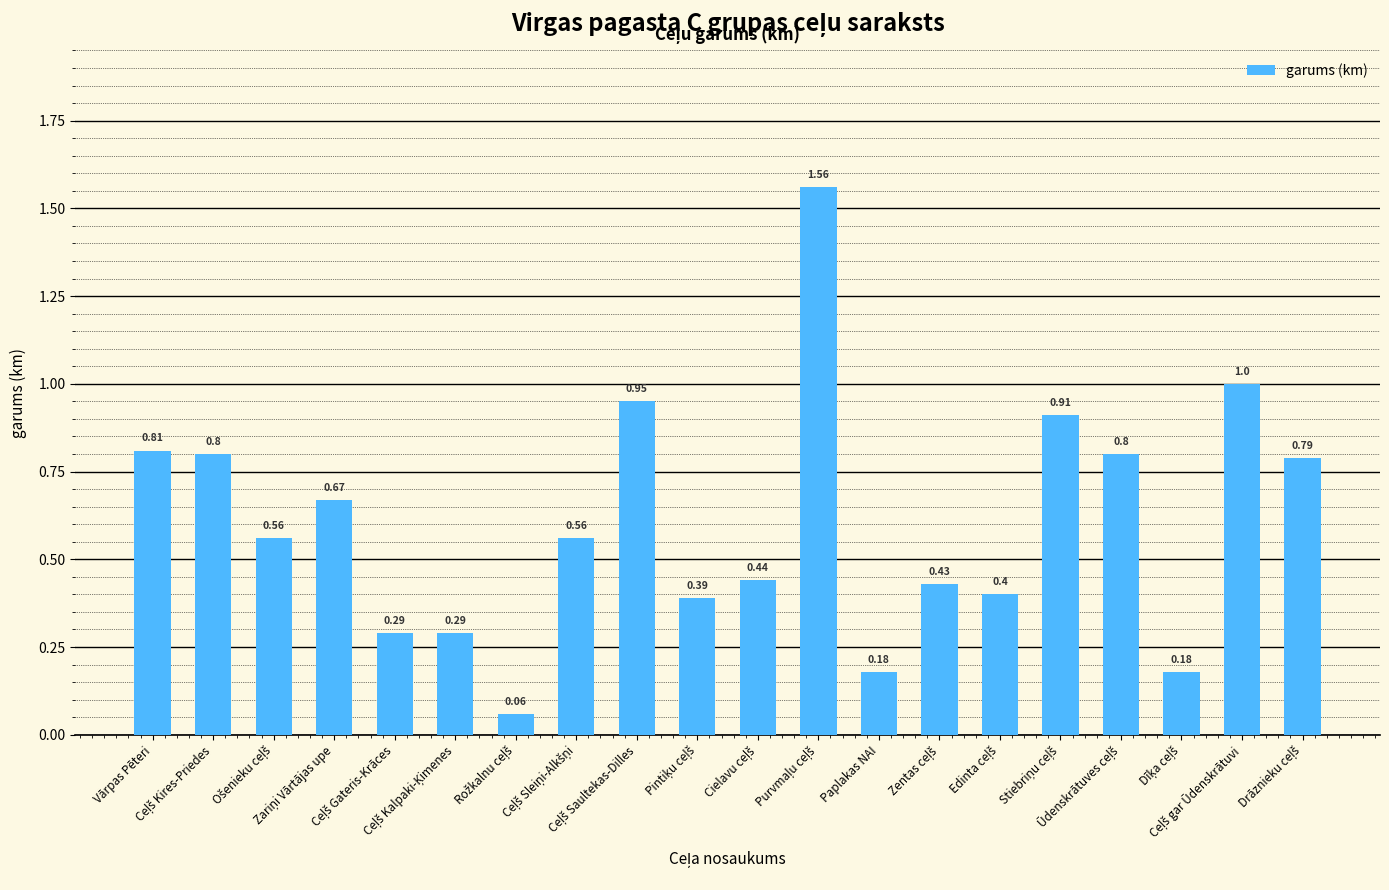

What is the sum of all values?

12.1